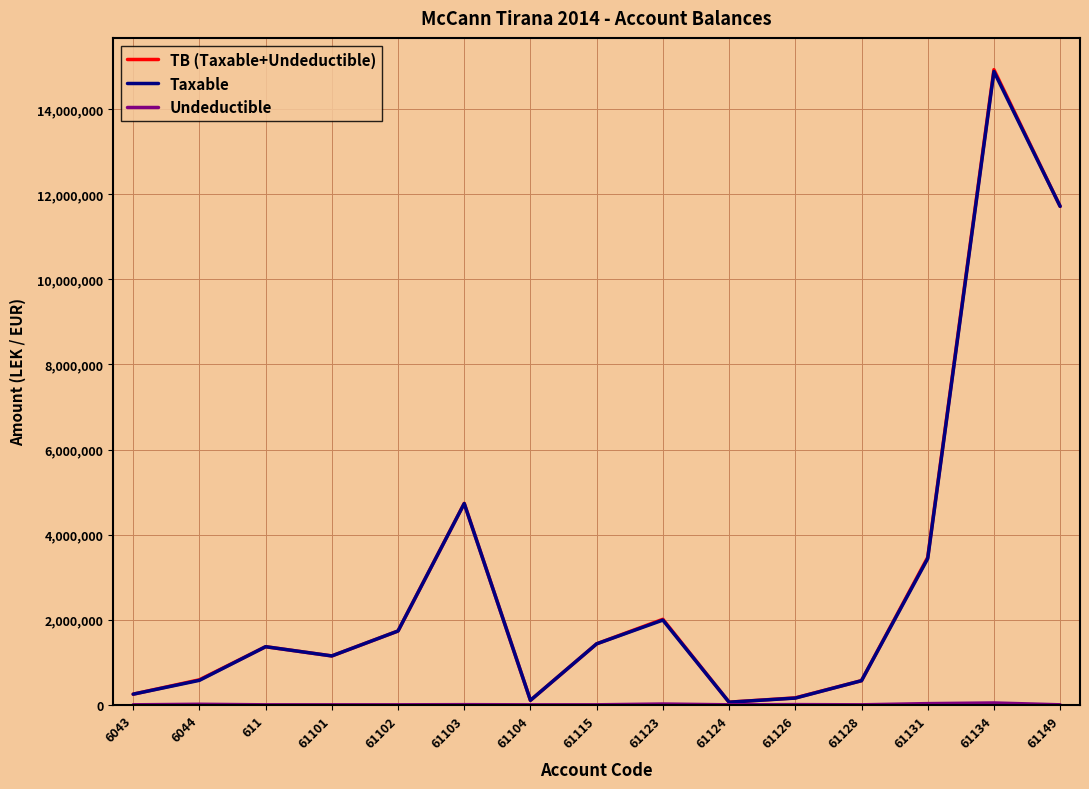

What is the difference between the highest and lowest values at 6044?

575296.9